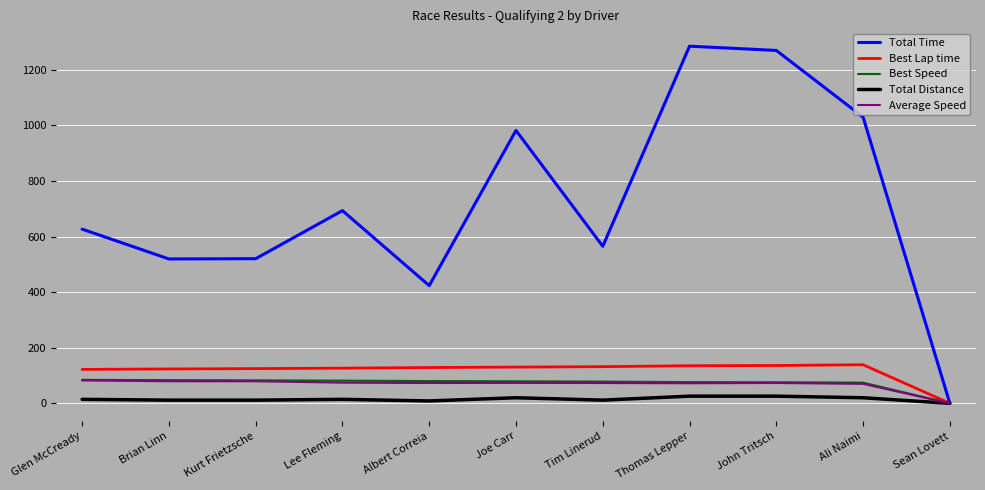

At how many categories does at least one series exceed 87?

10